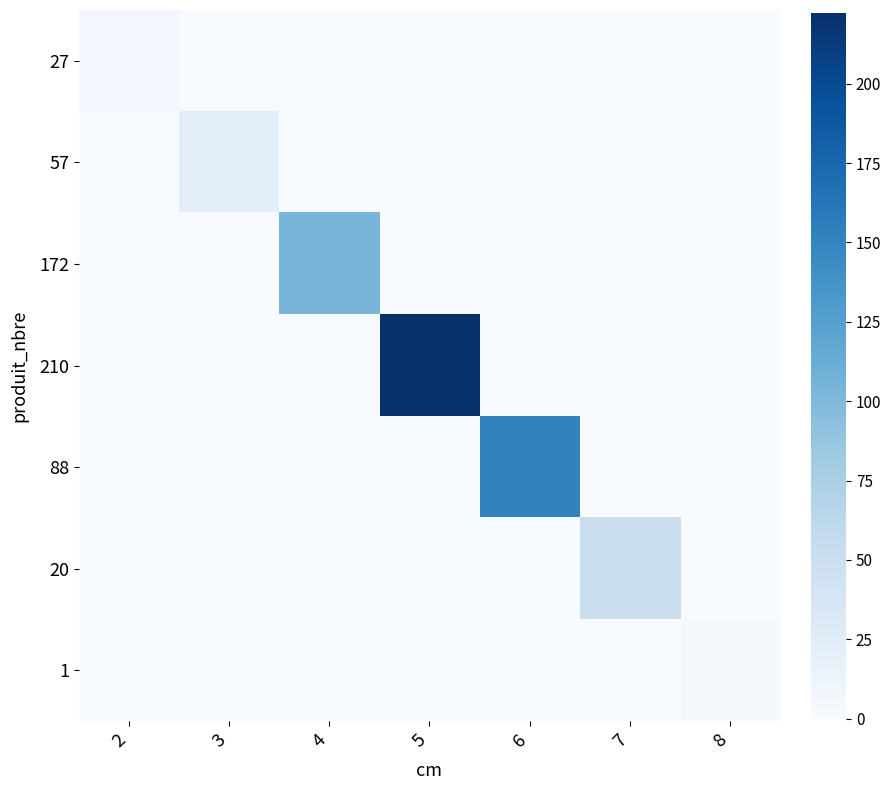

Reading left to right, transcribe all the data shown in this chart.

27: 2=6.6	3=0.0	4=0.0	5=0.0	6=0.0	7=0.0	8=0.0
57: 2=0.0	3=21.8	4=0.0	5=0.0	6=0.0	7=0.0	8=0.0
172: 2=0.0	3=0.0	4=104.2	5=0.0	6=0.0	7=0.0	8=0.0
210: 2=0.0	3=0.0	4=0.0	5=222.4	6=0.0	7=0.0	8=0.0
88: 2=0.0	3=0.0	4=0.0	5=0.0	6=151.6	7=0.0	8=0.0
20: 2=0.0	3=0.0	4=0.0	5=0.0	6=0.0	7=49.7	8=0.0
1: 2=0.0	3=0.0	4=0.0	5=0.0	6=0.0	7=0.0	8=3.3